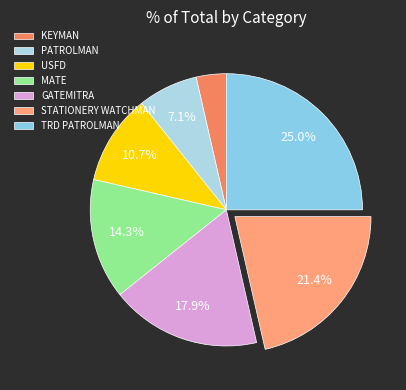

To the nearest percent, what is the average slice percentage?

14%